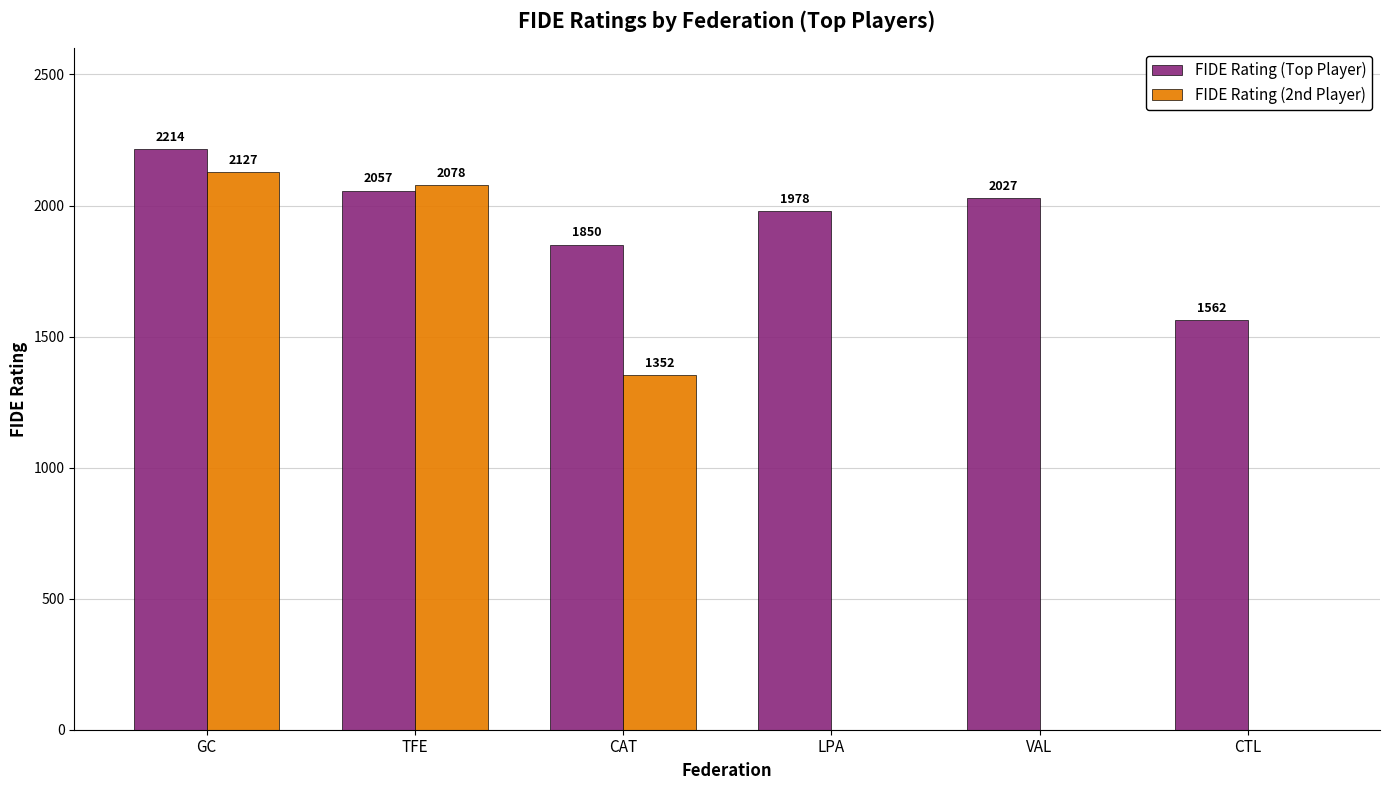

Is it true that FIDE Rating (Top Player) equals 2291 at CTL?

False